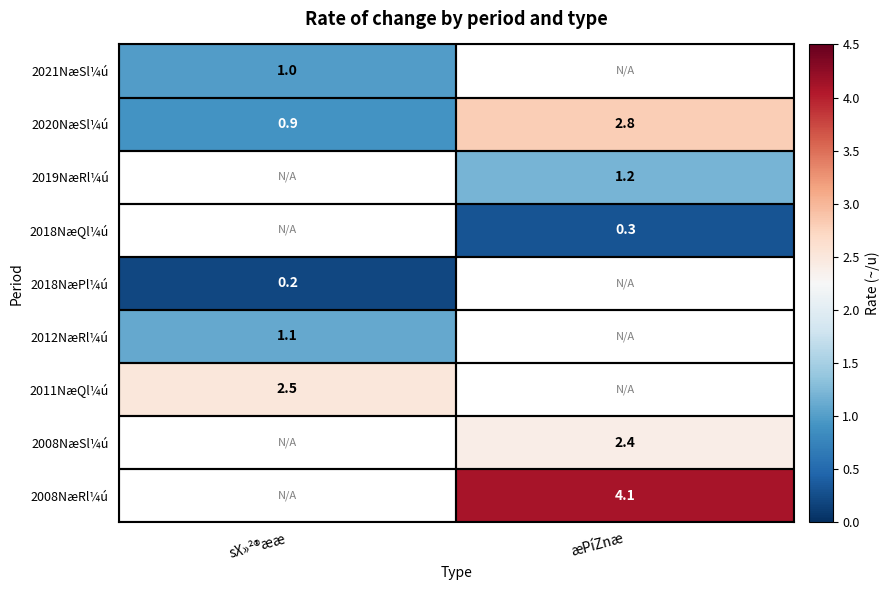

At which label does 2020NæSl¼ú first exceed 2?

æPíZnæ